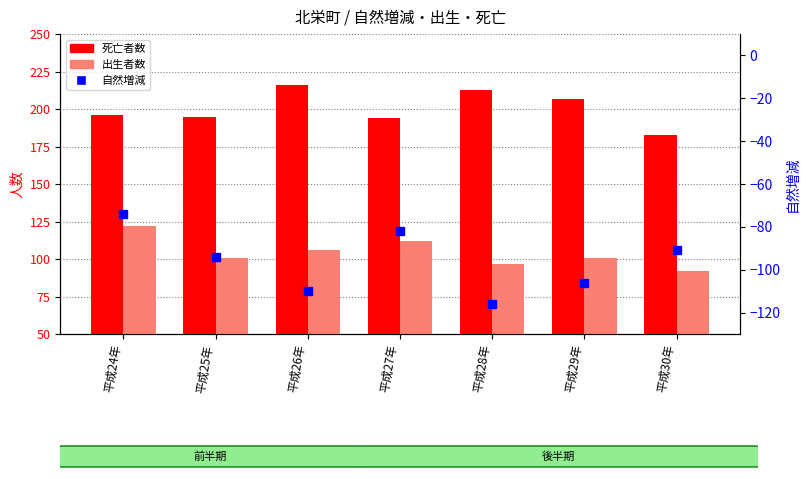

Which has a higher value, 平成30年 or 平成25年?

平成25年